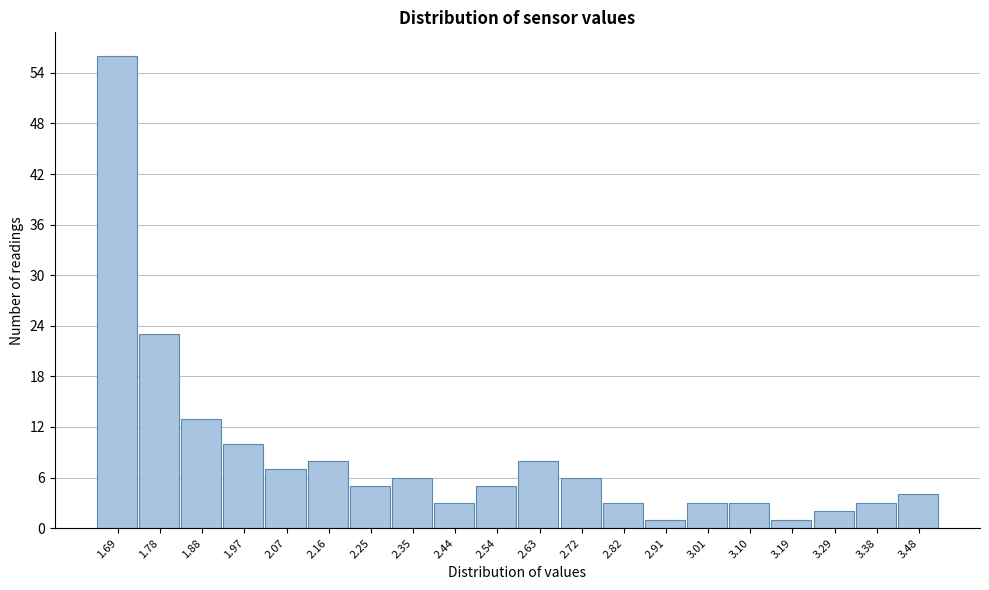

Reading left to right, list all the values displayed in this chart.

56	23	13	10	7	8	5	6	3	5	8	6	3	1	3	3	1	2	3	4